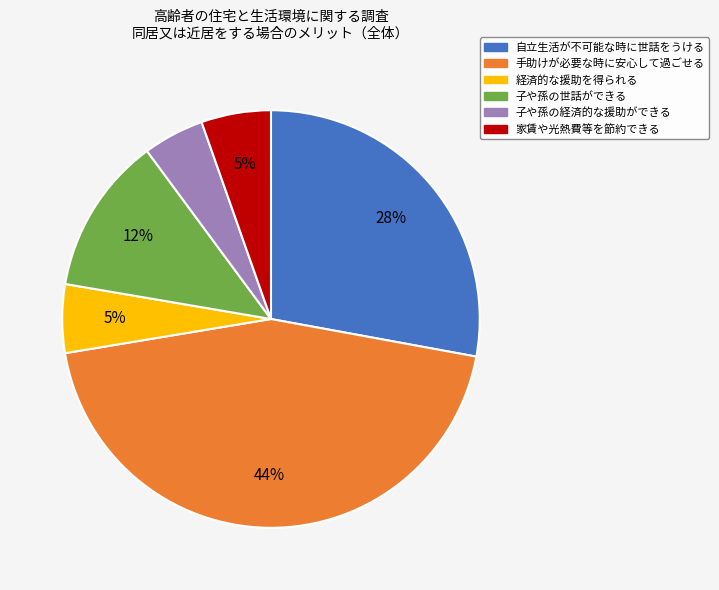

Combined, do 子や孫の経済的な援助ができる and 手助けが必要な時に安心して過ごせる account for over 50%?

No